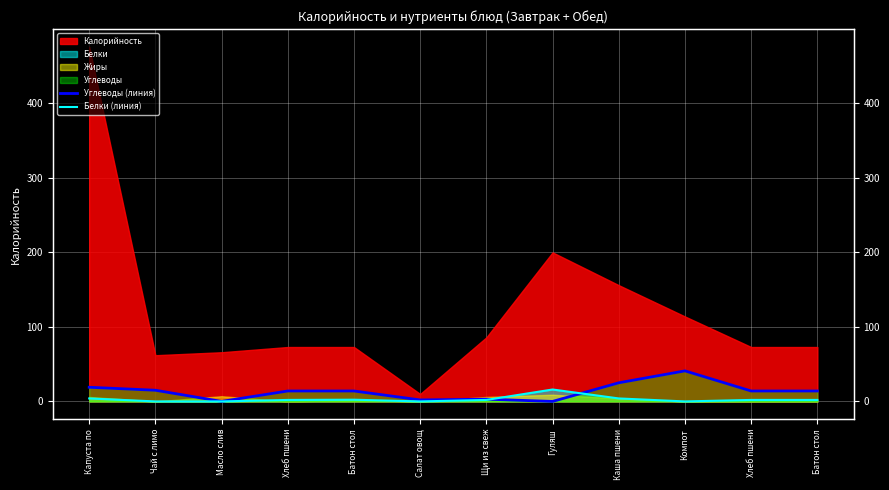

How many categories are shown in the chart?

12